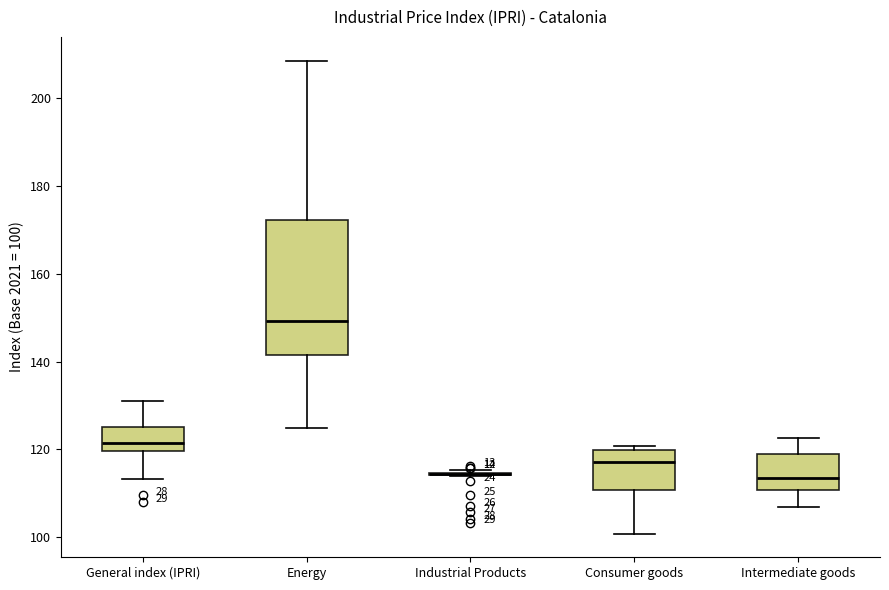

Reading left to right, read every box against the y-axis: the position of its median line, the range the box covers, and the ends of its whiskers. The values are not printed on the chart, so give them approximately, as read against the axis.

General index (IPRI): median 122, box 120 to 126, whiskers 114 to 132
Energy: median 150, box 142 to 172, whiskers 124 to 208
Industrial Products: box collapsed to a line at 114, whiskers 114 to 116
Consumer goods: median 118, box 110 to 120, whiskers 100 to 120 (just above the box's upper edge)
Intermediate goods: median 114, box 110 to 120, whiskers 106 to 122